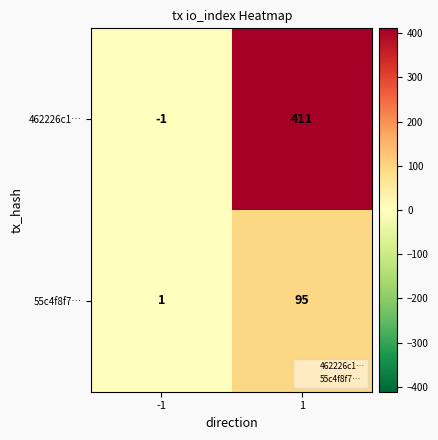

At which category does the chart reach its peak across all series?

1